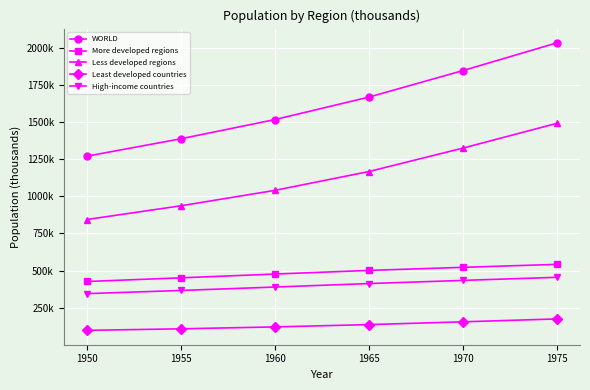

Does the chart display data point markers on the line(s)?

Yes